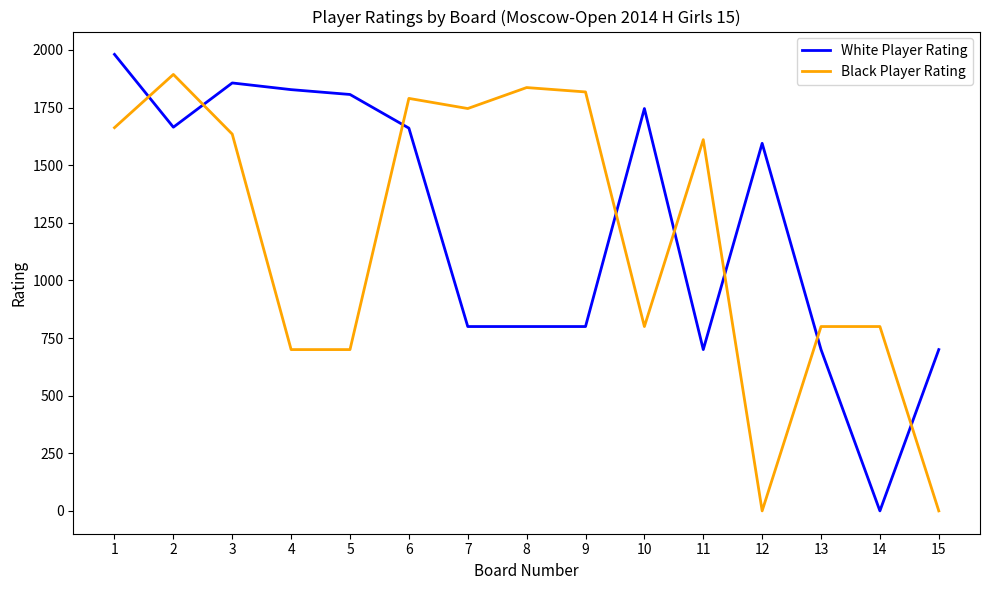

Between 4 and 6, which series saw the biggest shift?

Black Player Rating